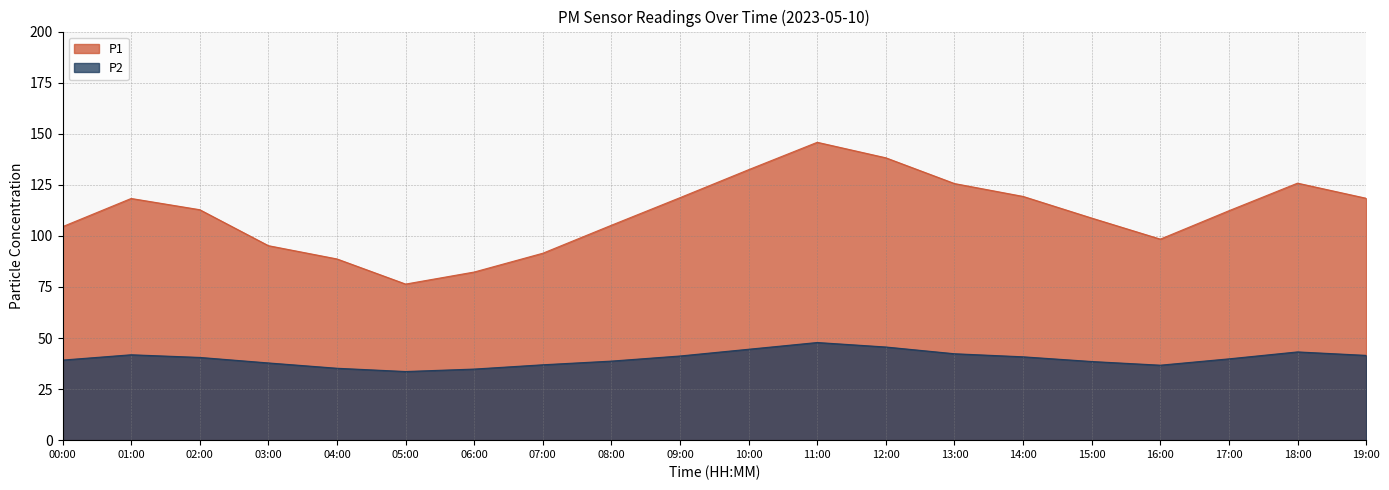

In P1, how many points are higher than both neighbors (excluding endpoints)?

3